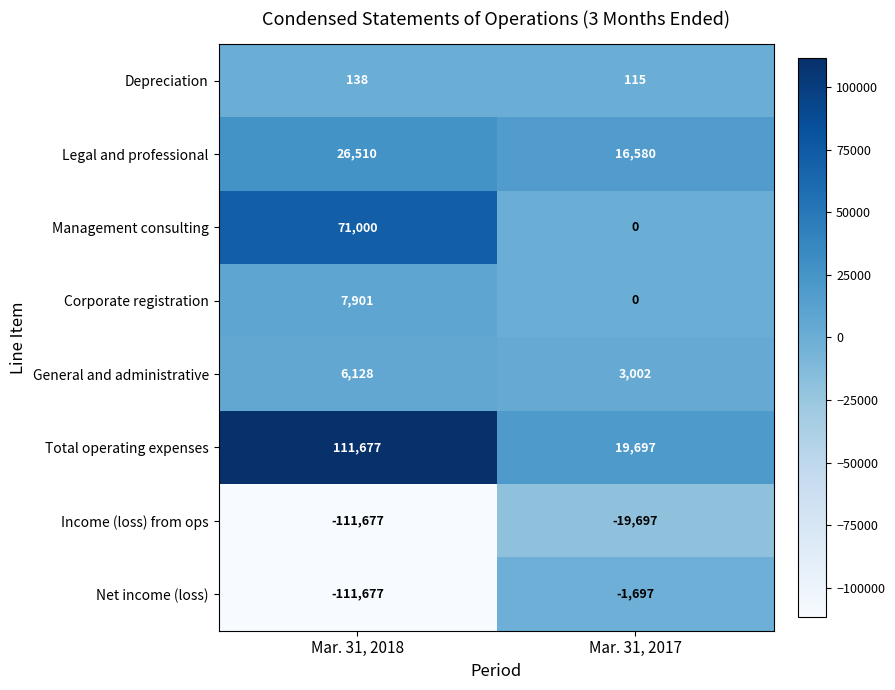

Which label corresponds to the smallest value in the chart?

Mar. 31, 2018